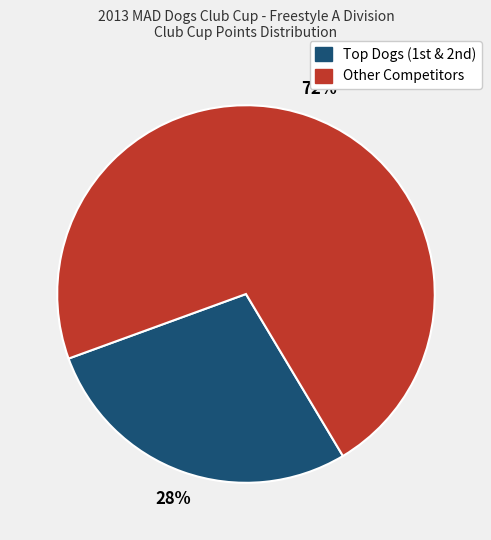

To the nearest percent, what is the difference between the largest and smallest slice percentages?

44%